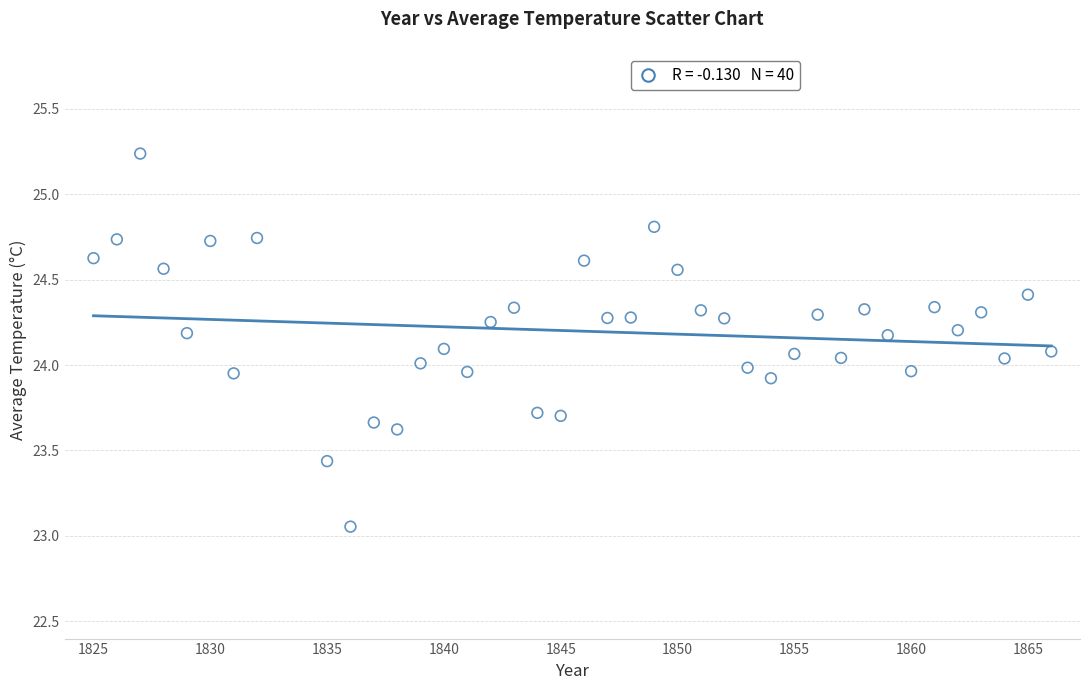

What is the range of Y values (max minus min)?

2.2